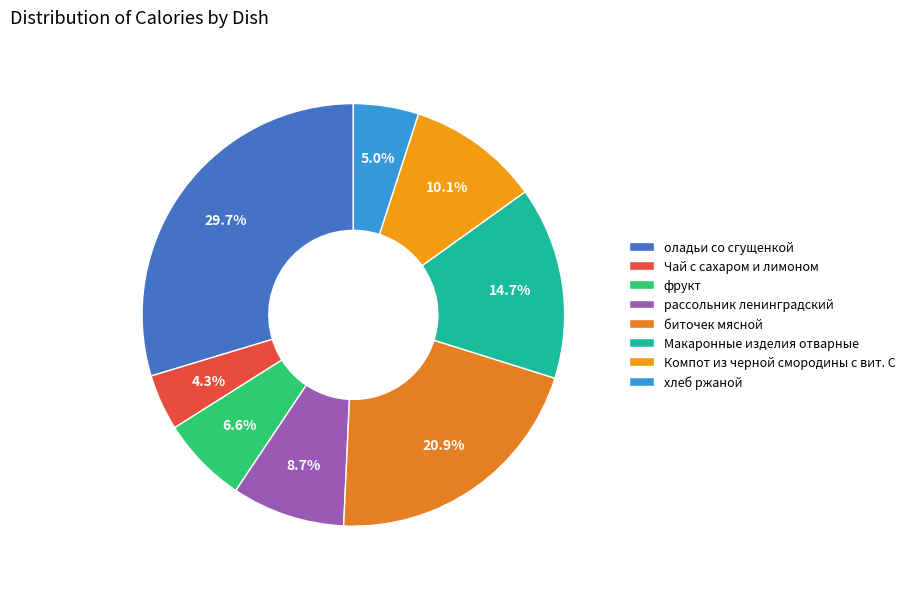

What is the ratio of the value at биточек мясной to the value at Компот из черной смородины с вит. С?

2.1